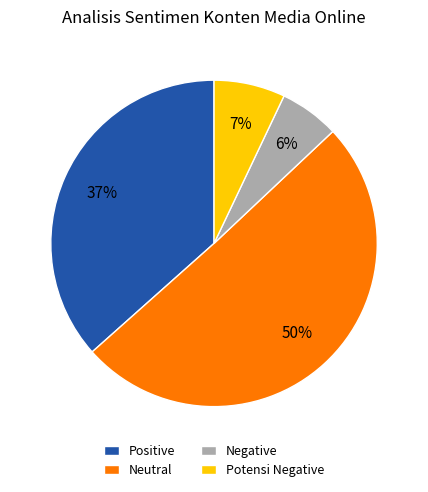

To the nearest percent, what portion does Negative represent?

6%